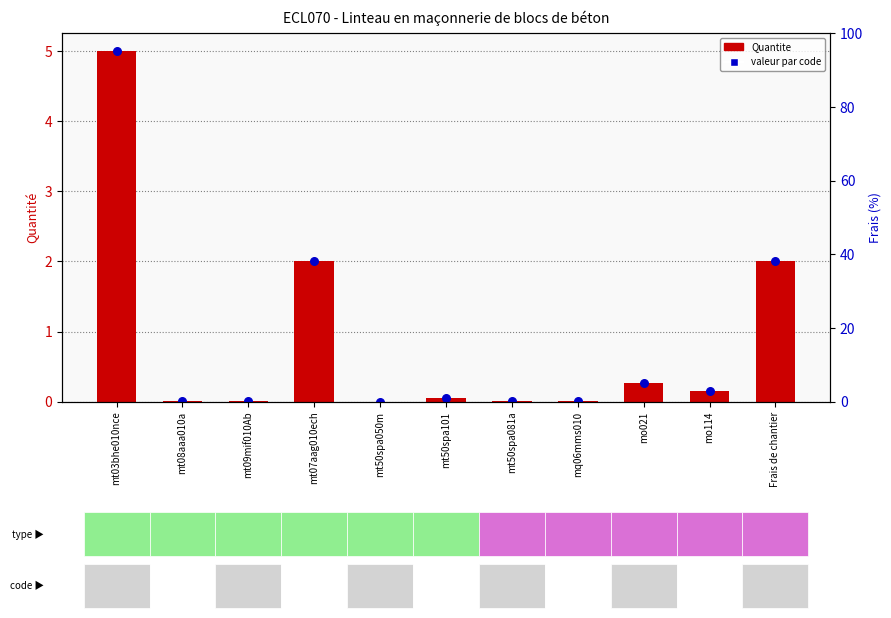

At how many categories does at least one series exceed 2?

1